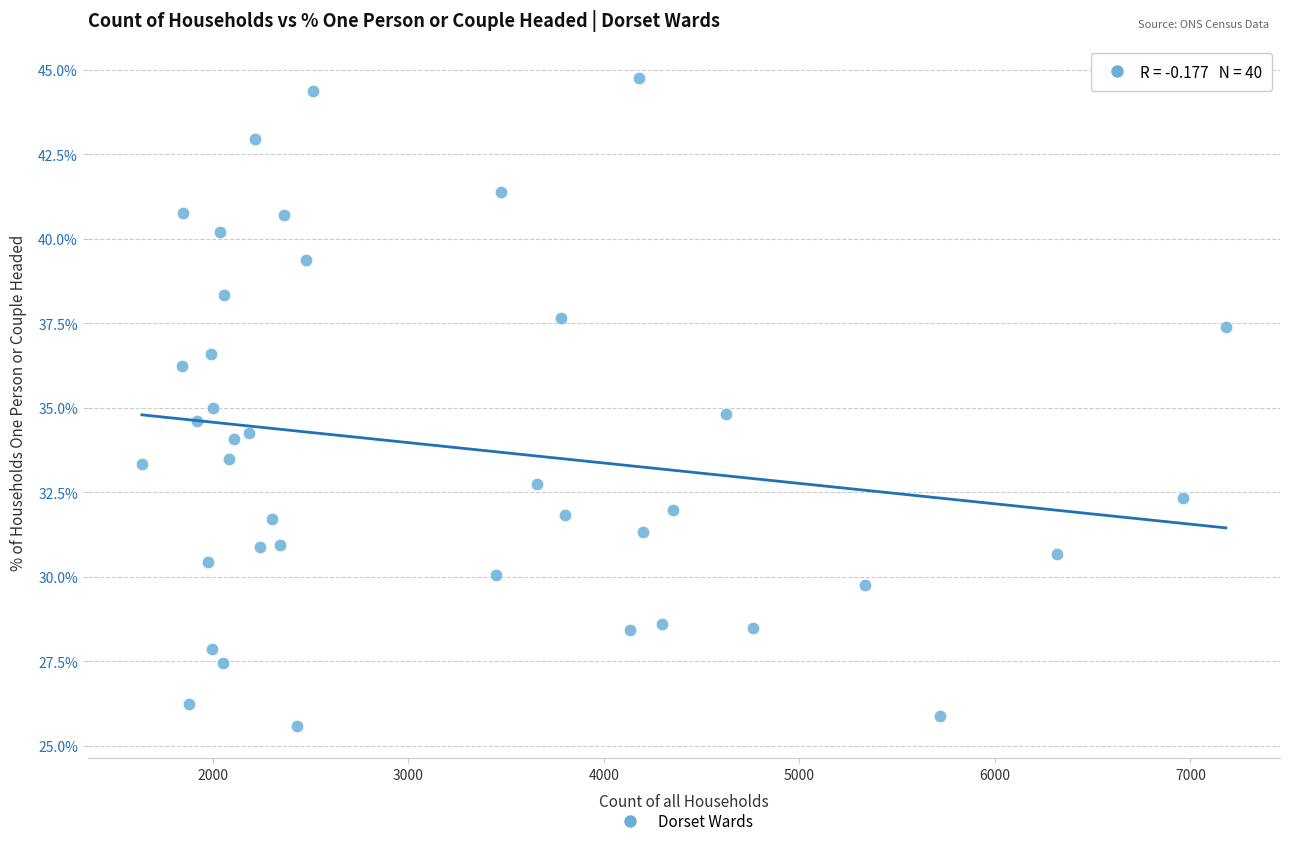

What is the range of X values (max minus min)?

5544.0